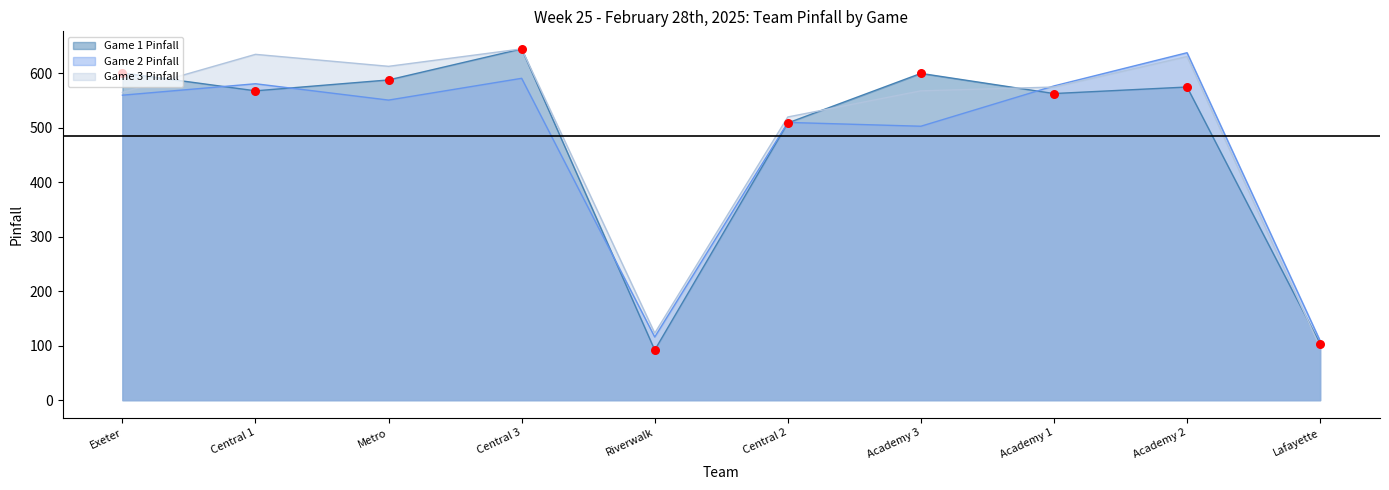

At which category is the sum across all series the highest?

Central 3